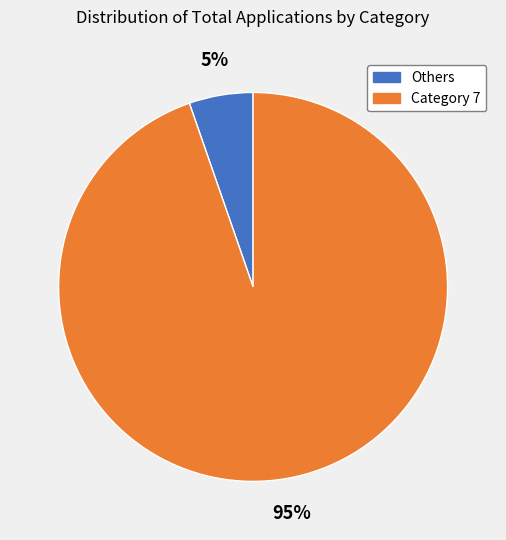

To the nearest percent, what is the average slice percentage?

50%